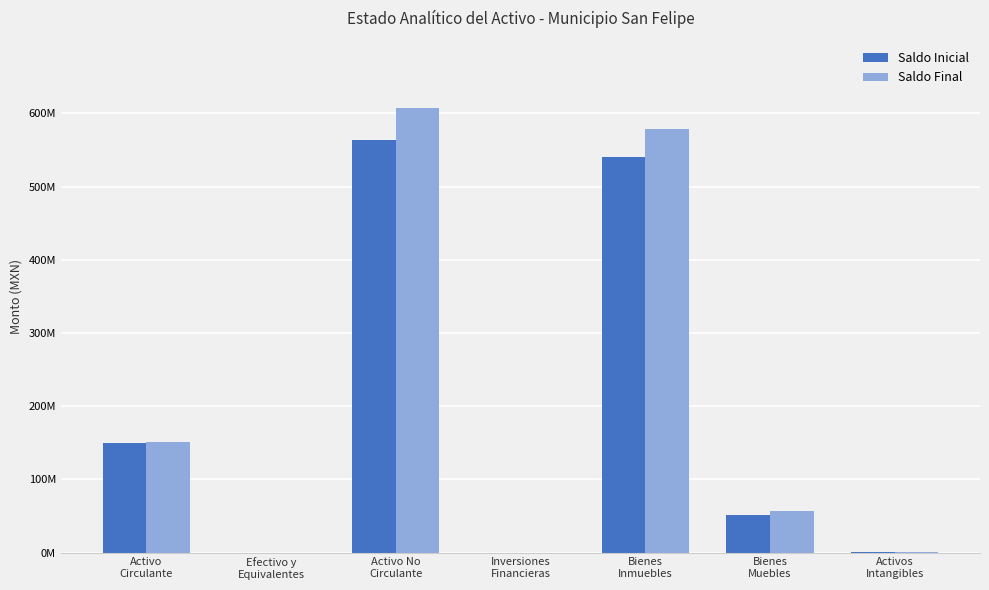

Where is Saldo Inicial nearest to the value 281602383?

Activo
Circulante